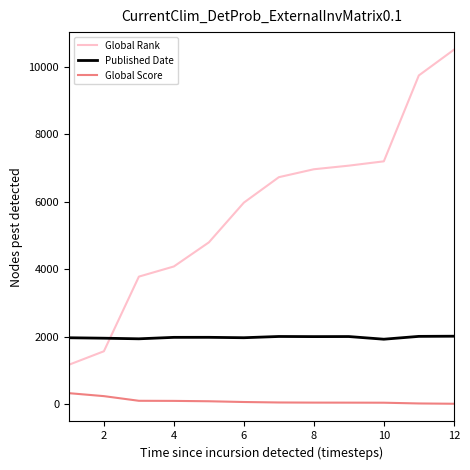

Which series has the widest spread of values?

Global Rank